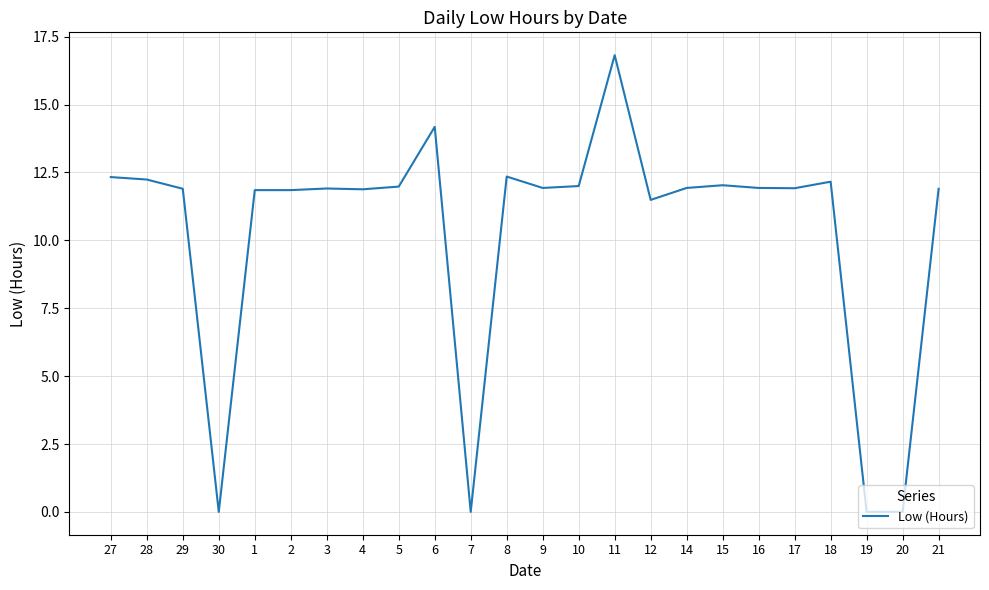

At which label does the data first exceed 11?

27